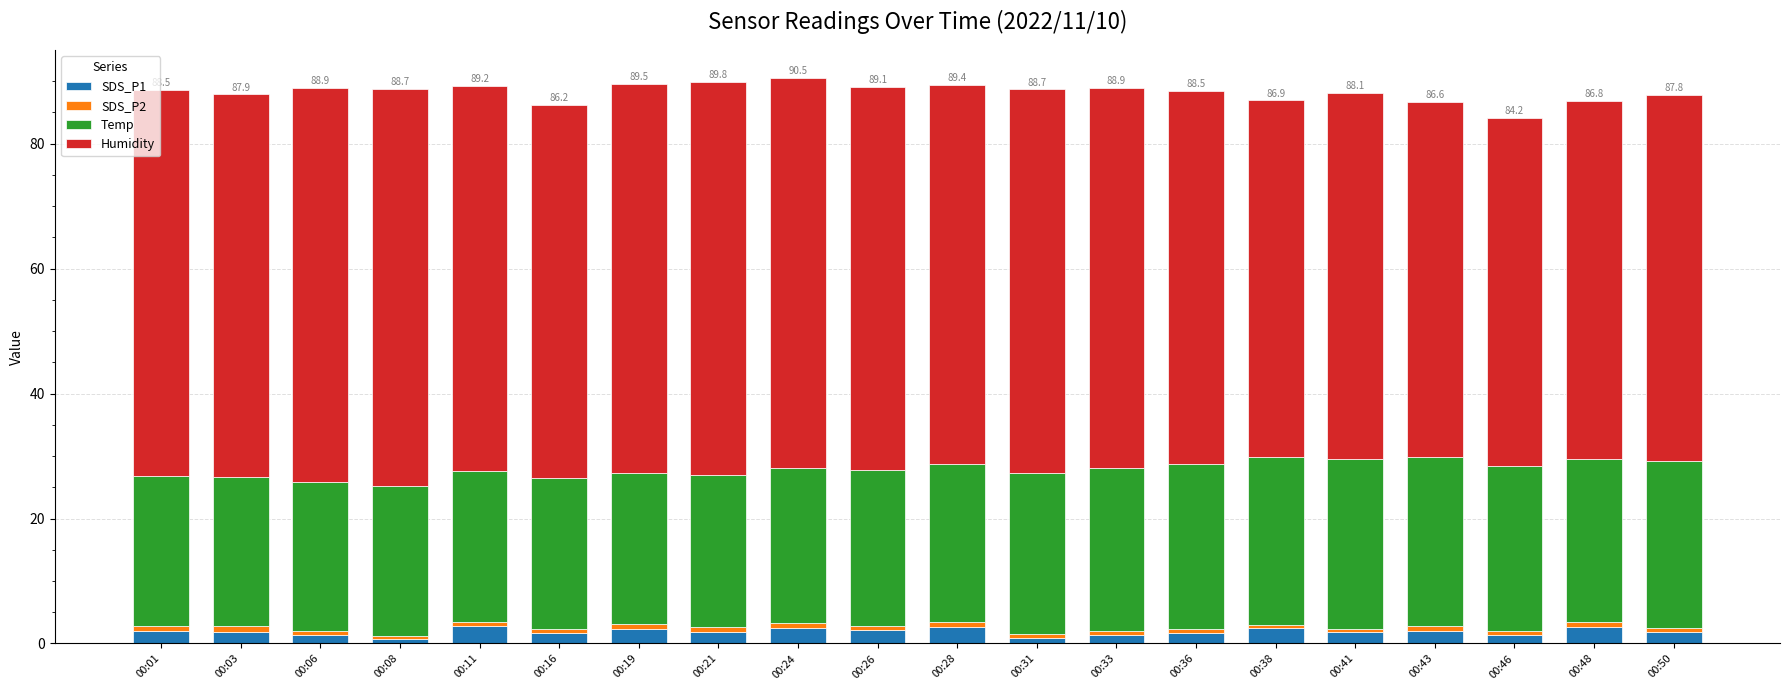

What is the maximum value for SDS_P1?

2.8